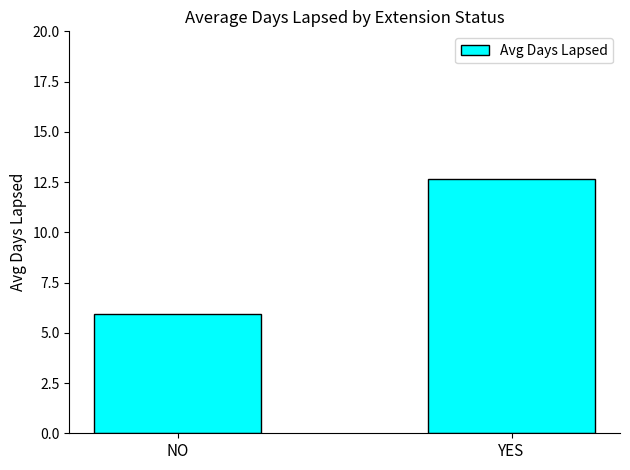

What is the average value?

9.3